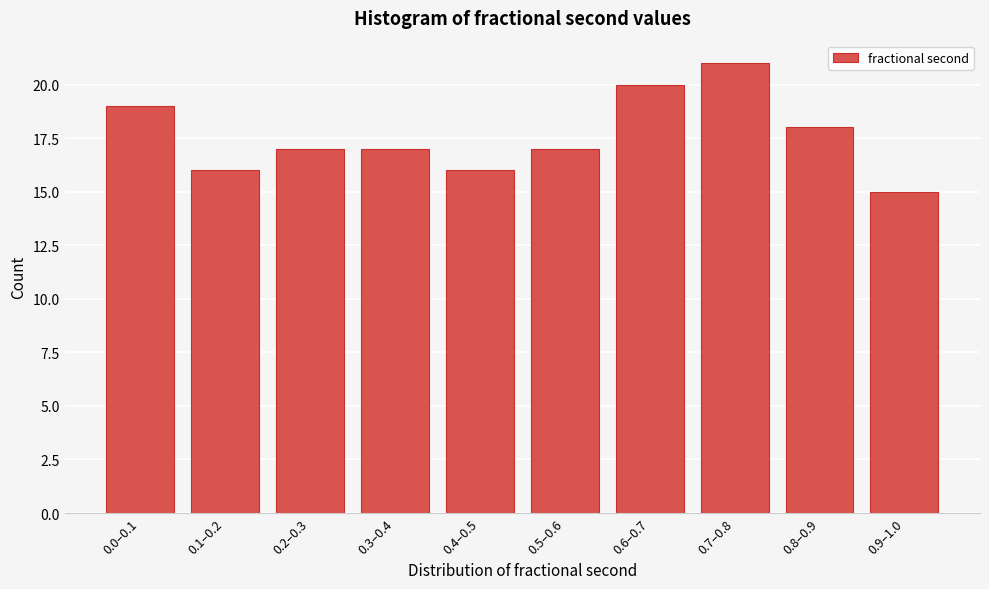

Reading left to right, what are all the values shown in this chart?

19	16	17	17	16	17	20	21	18	15